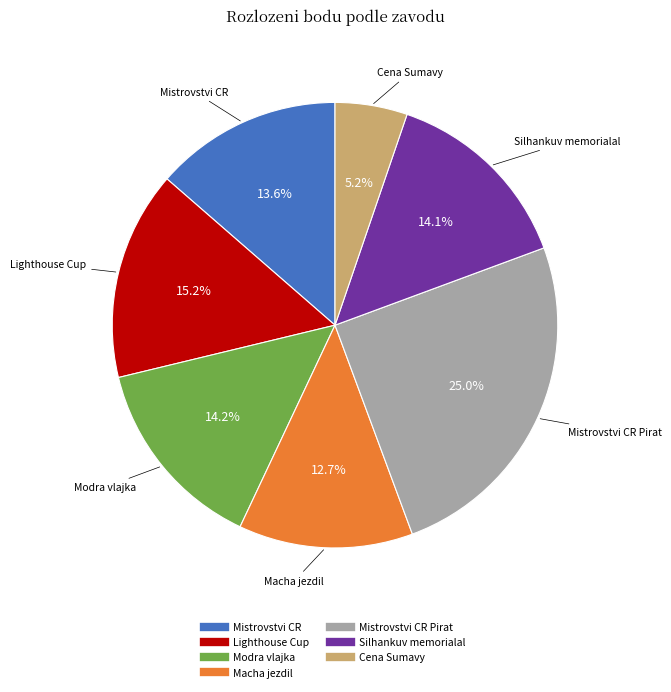

Is there any slice that represents more than half of the pie?

No